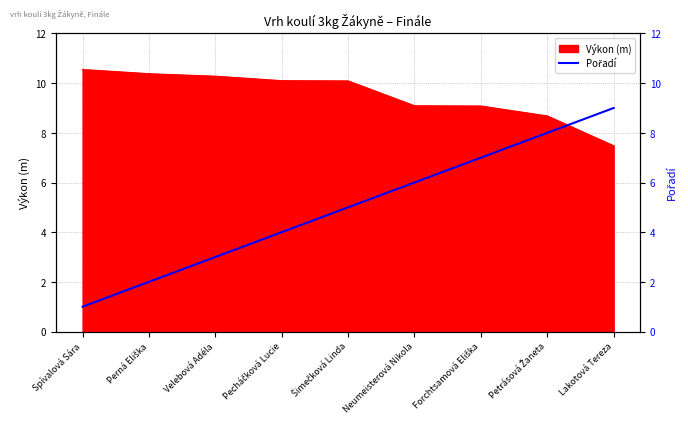

What is the maximum value for Výkon (m)?

10.6